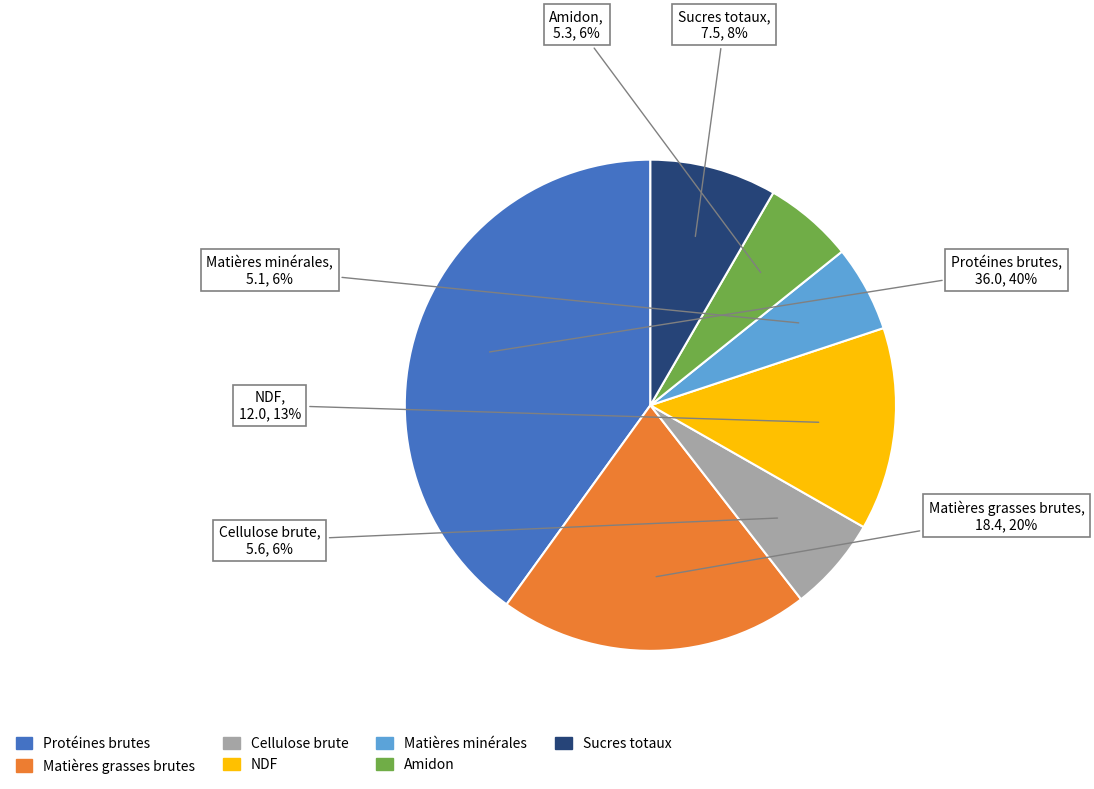

Does Protéines brutes account for over 50% of the chart?

No